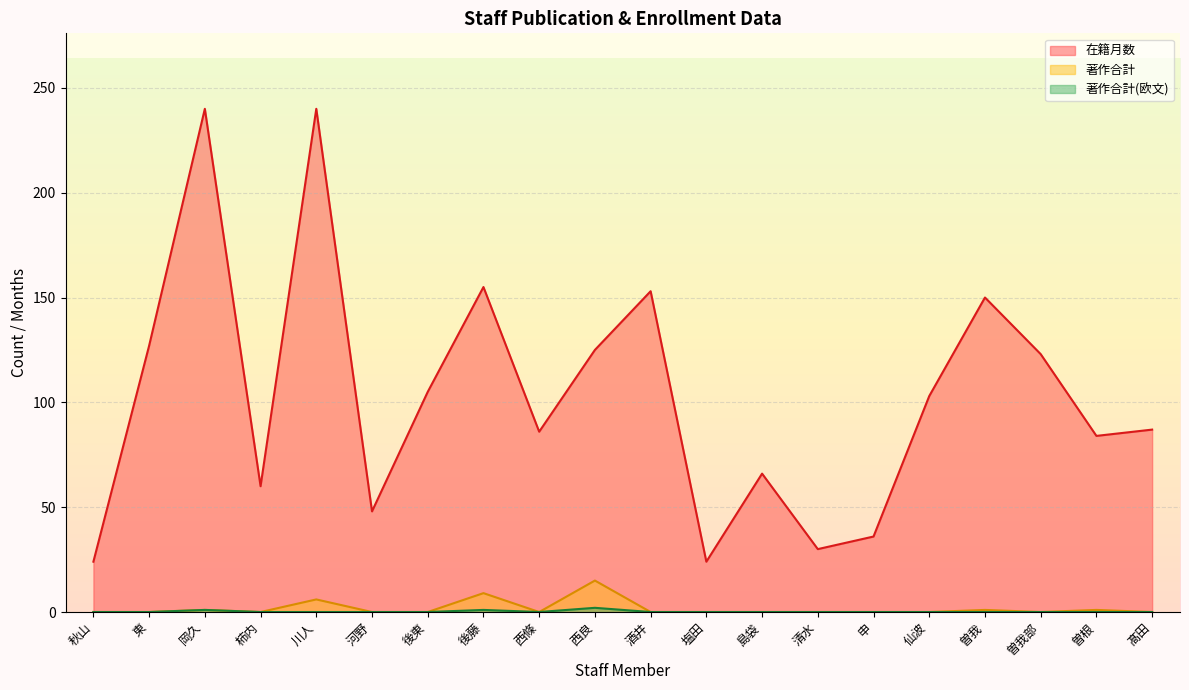

Which category has the highest value in the 在籍月数 series?

岡久